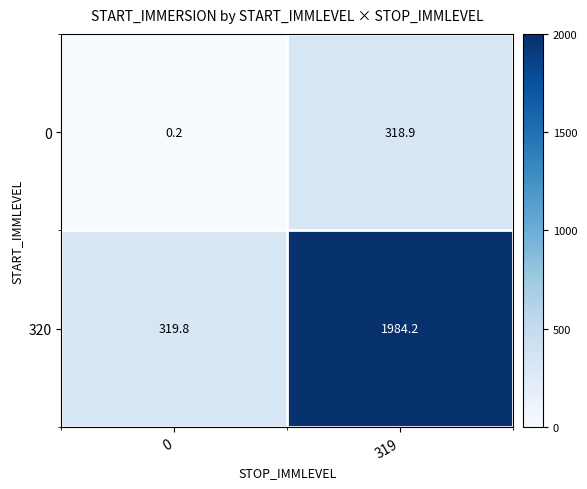

What is the spread (max minus min) of values at 0?

319.6